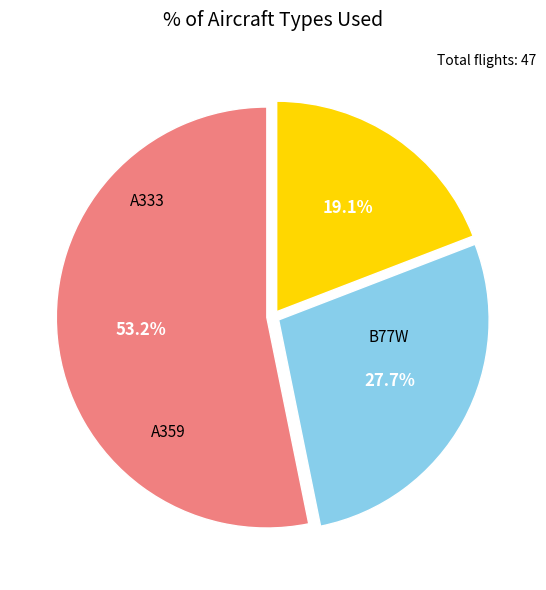

Is there a majority slice in this chart?

Yes